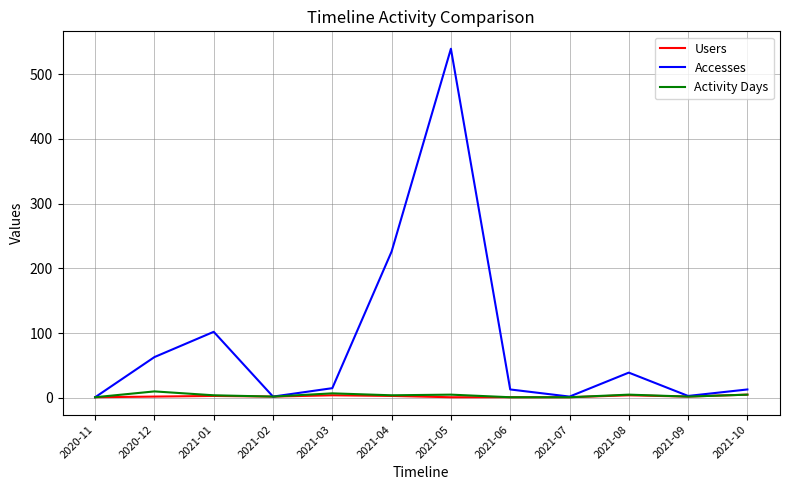

Does the chart have visible grid lines?

Yes